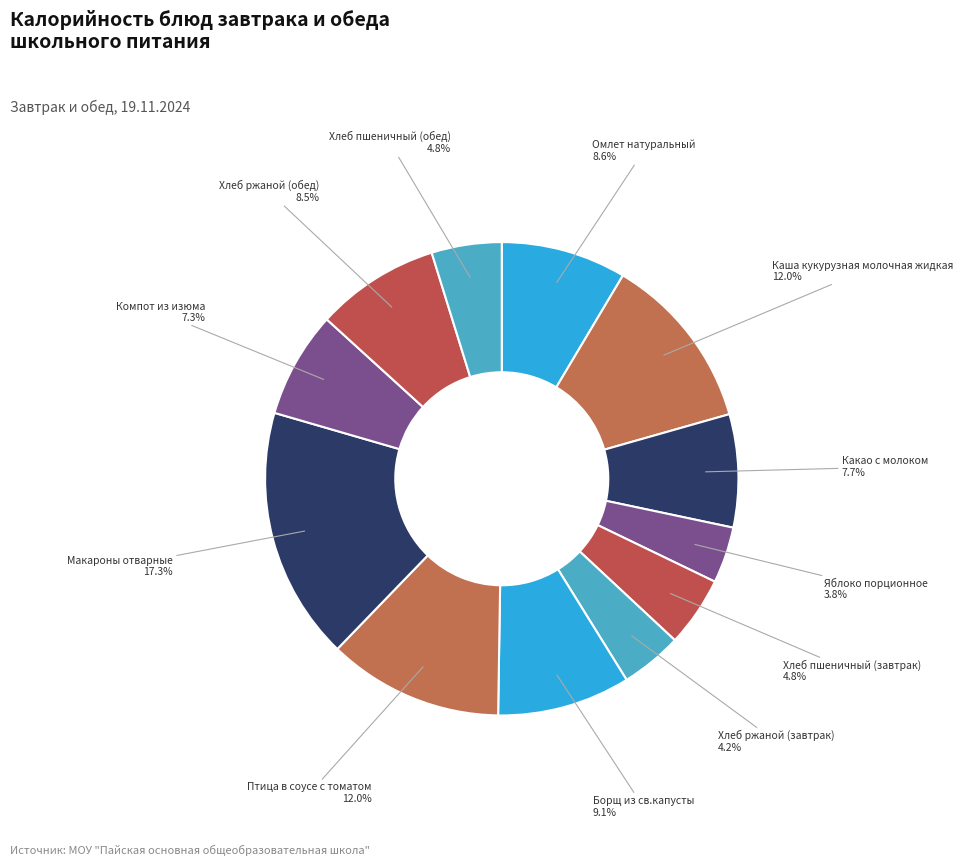

To the nearest percent, what portion does Макароны отварные represent?

17%